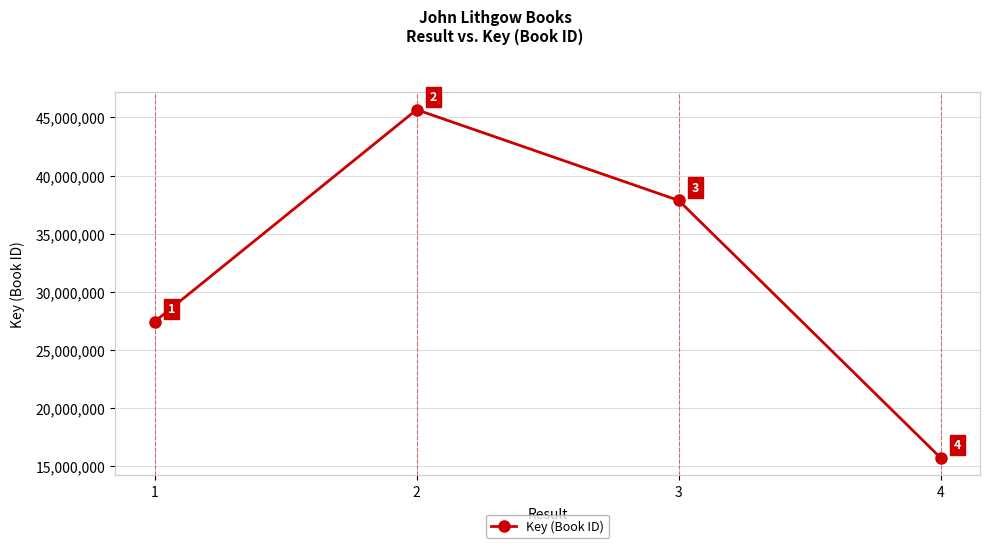

The chart shows a value of 45667967 at 2. True or false?

True